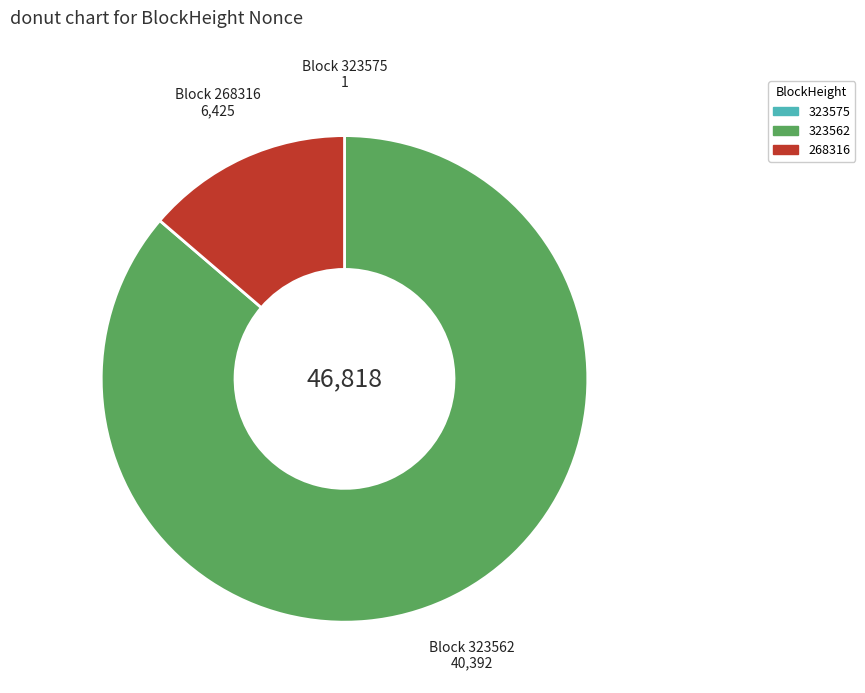

Is there any slice that represents more than half of the pie?

Yes